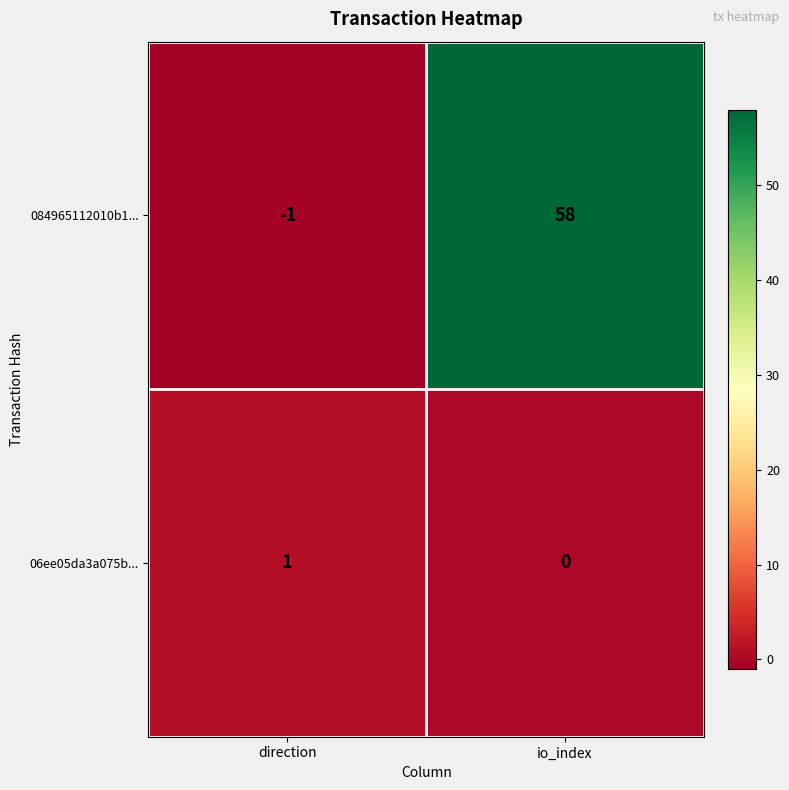

At direction, list the series in order from smallest to largest.

084965112010b1..., 06ee05da3a075b...